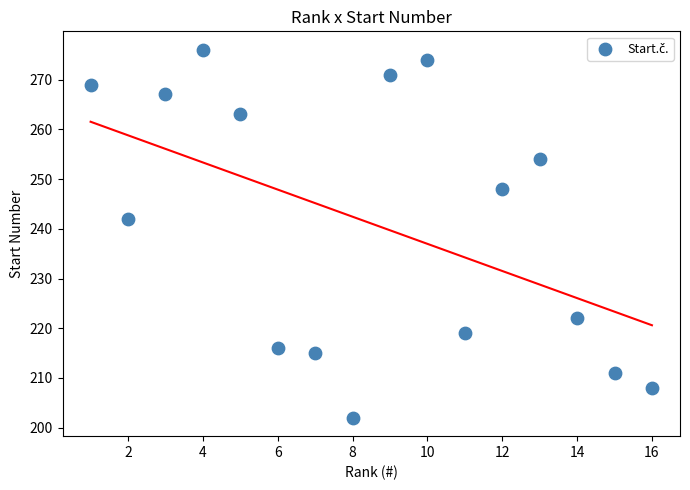

What Y value in the scatter plot is closest to 239?

242